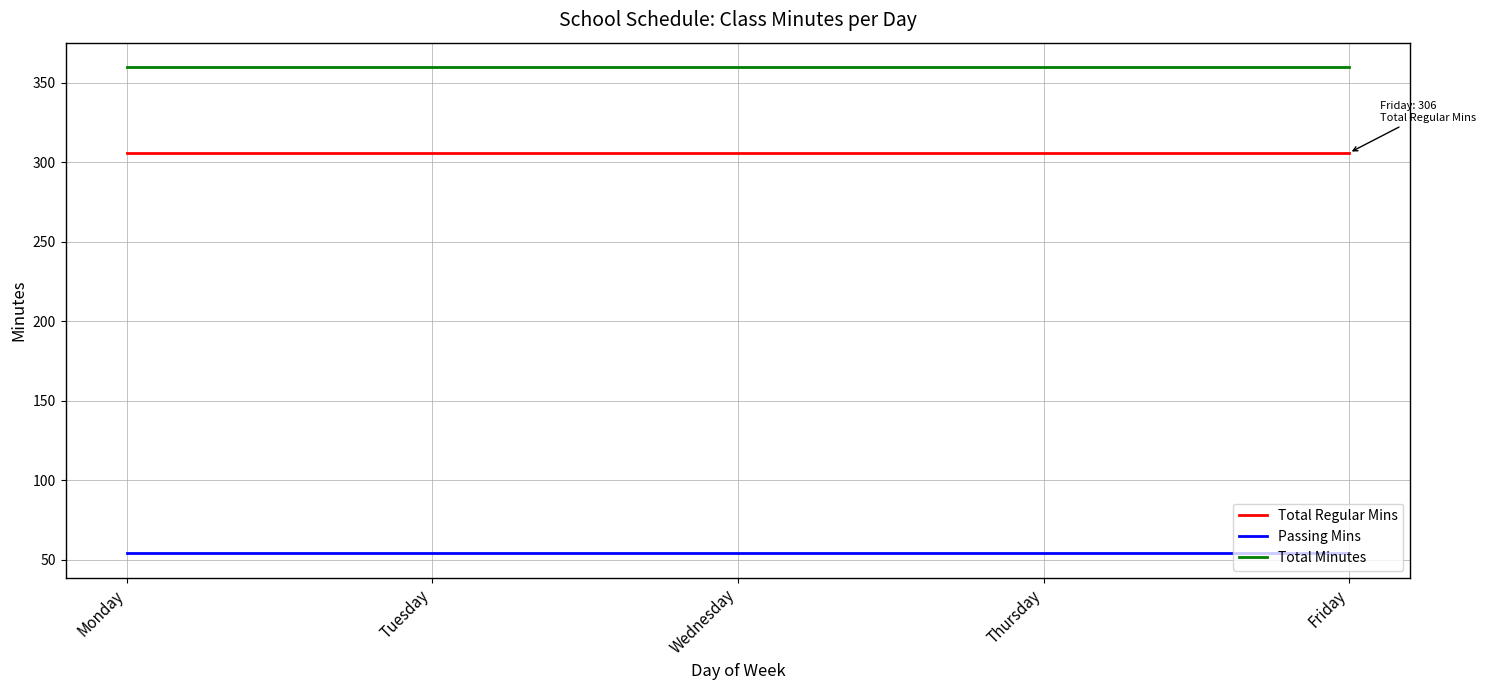

True or false: Passing Mins has a value of 37 at Monday.

False